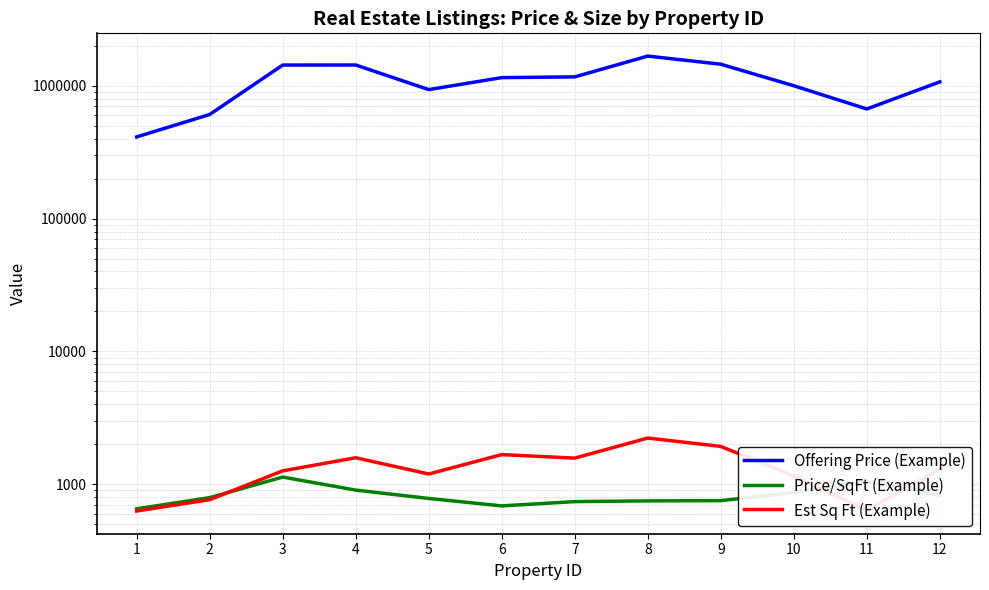

Does the chart have visible grid lines?

Yes